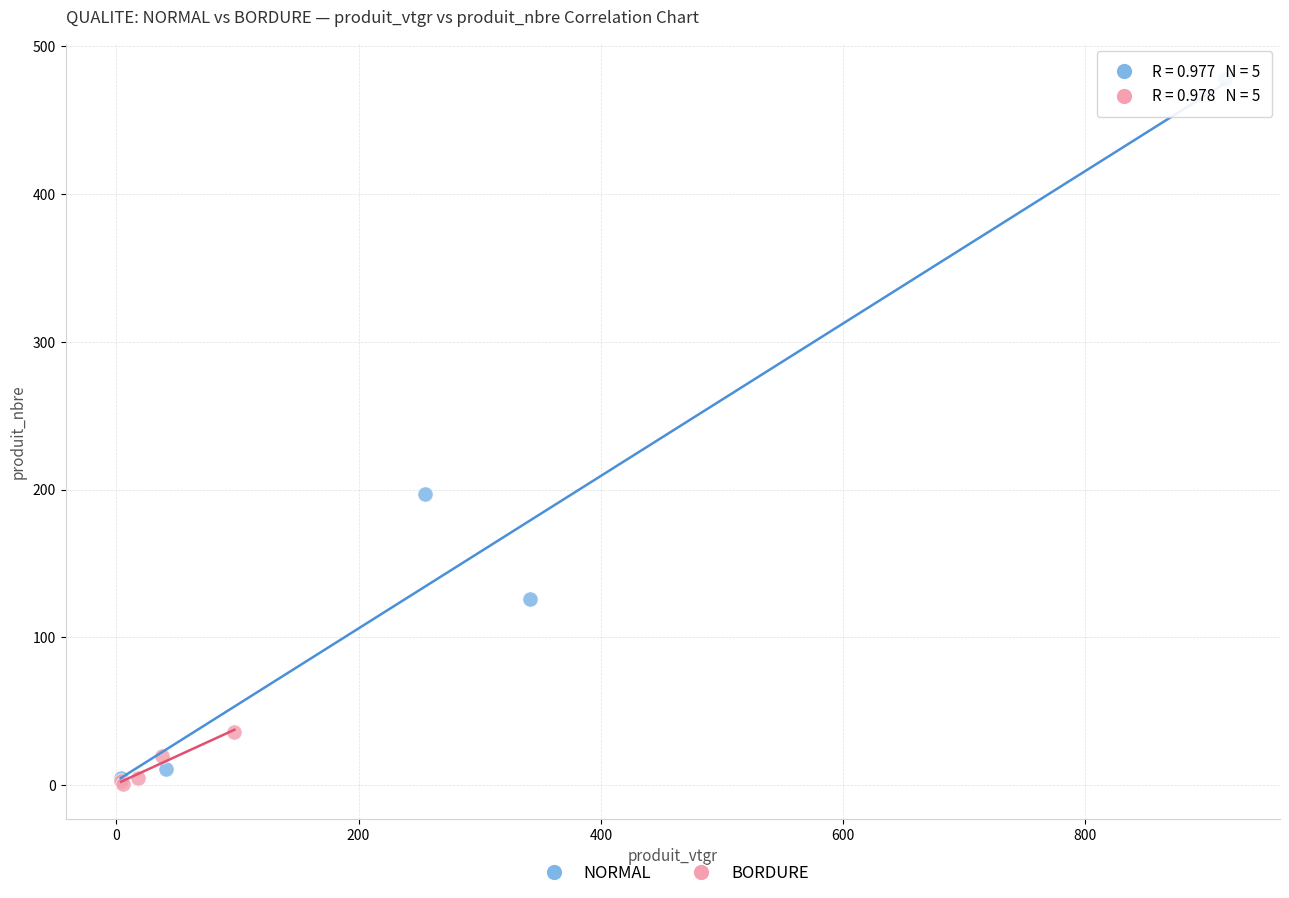

Which series has the largest Y range (max minus min)?

NORMAL